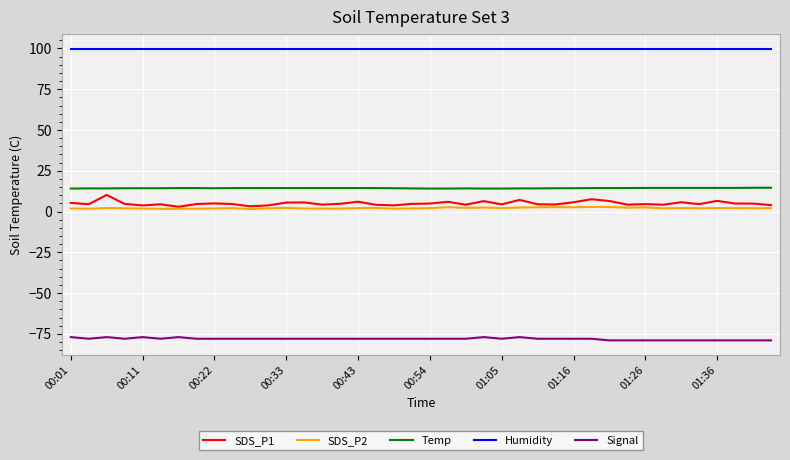

How many distinct data groups are displayed?

5